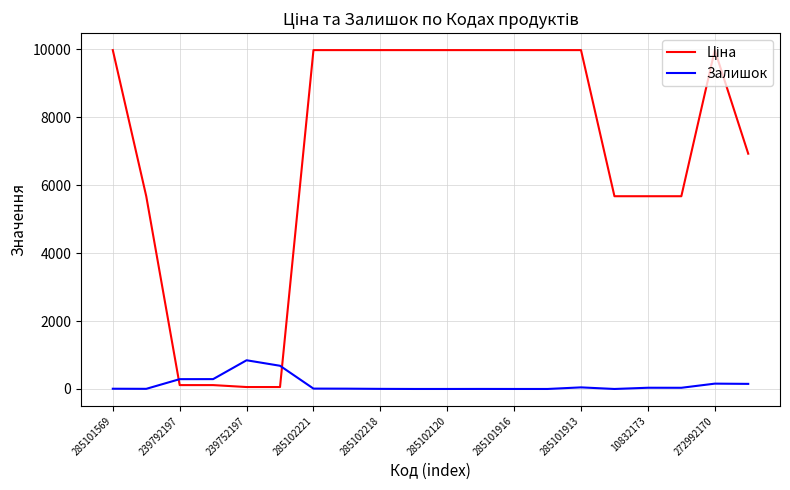

True or false: Ціна and Залишок cross at least once.

True